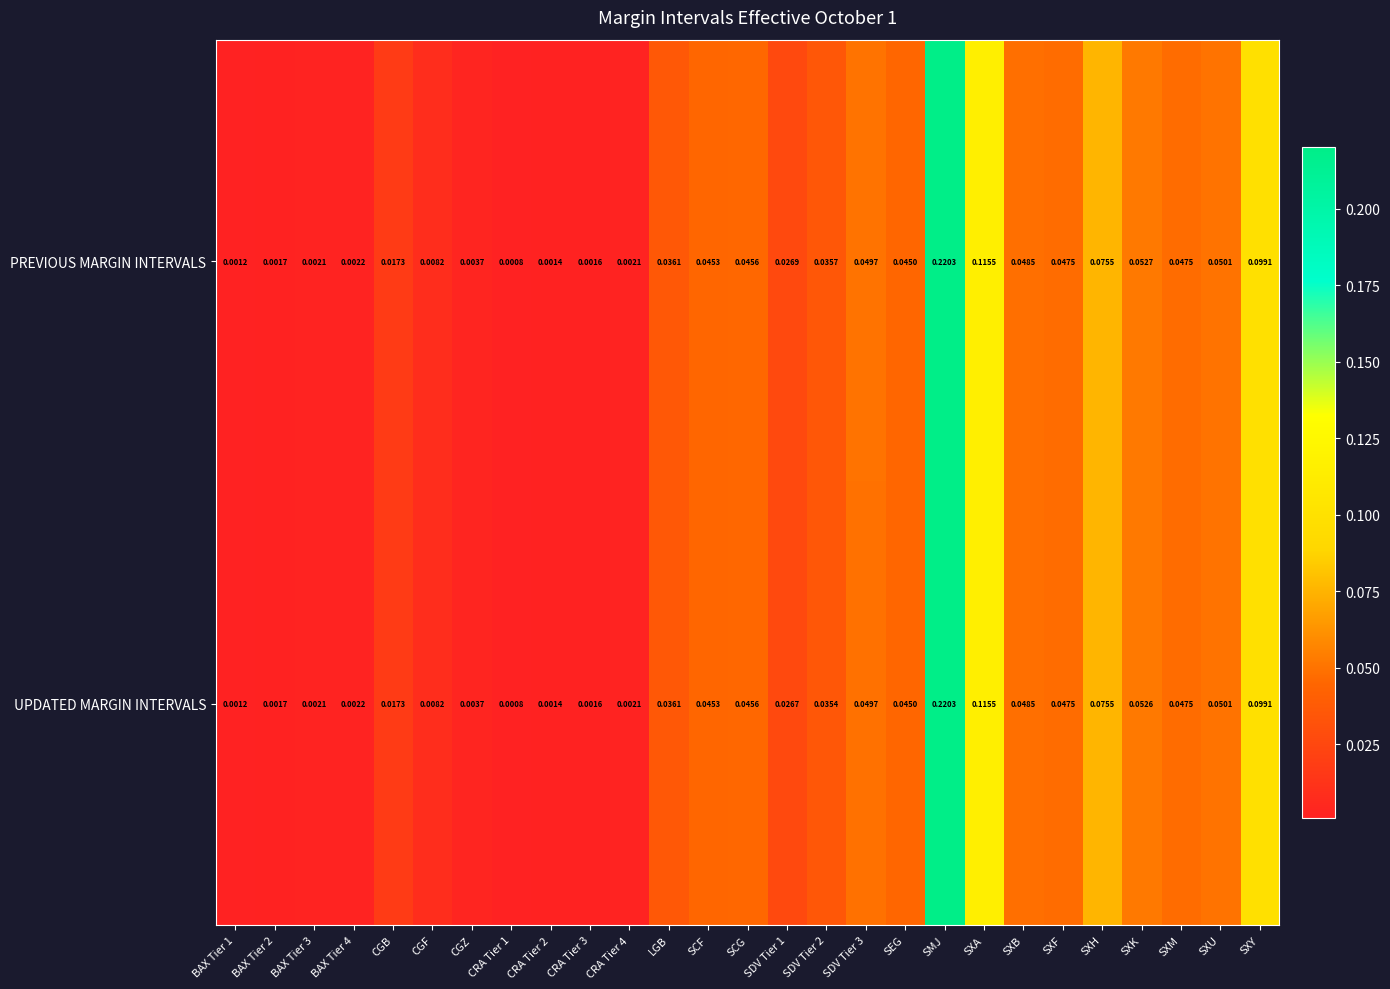

Which category has the lowest value across all series?

CRA Tier 1